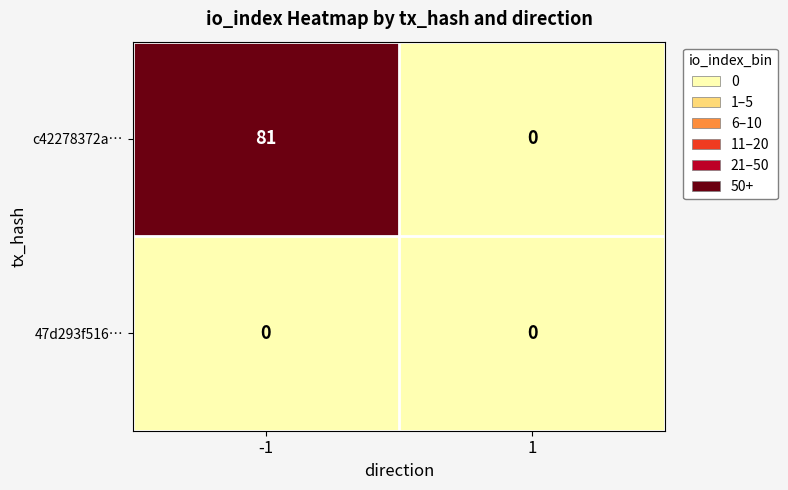

Which series has the largest total across all categories?

c42278372a…